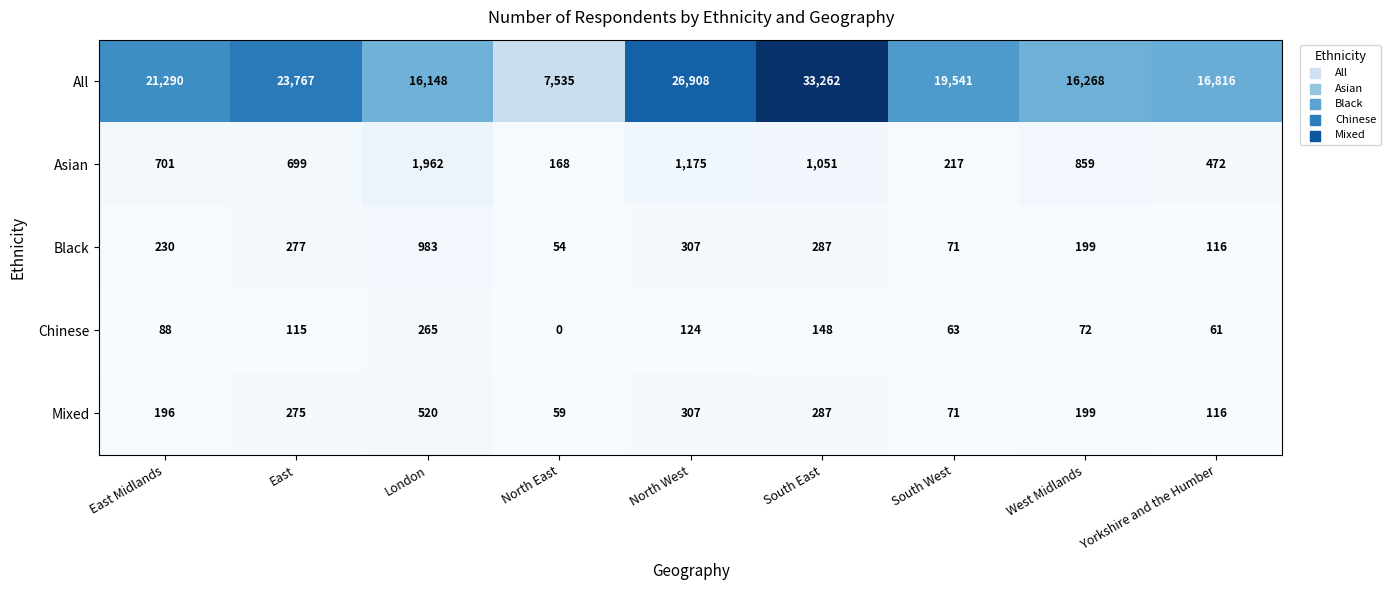

Which series changed the most between East and South East?

All